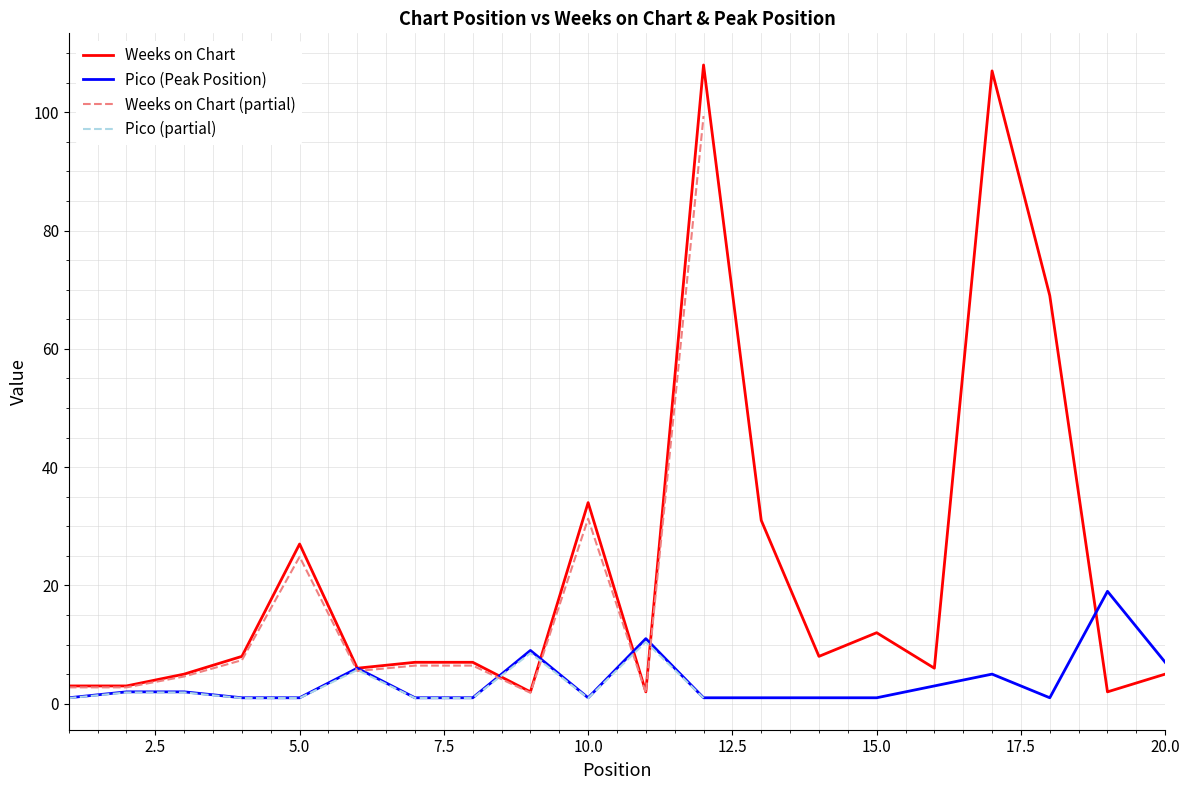

At which category does the chart reach its peak across all series?

12